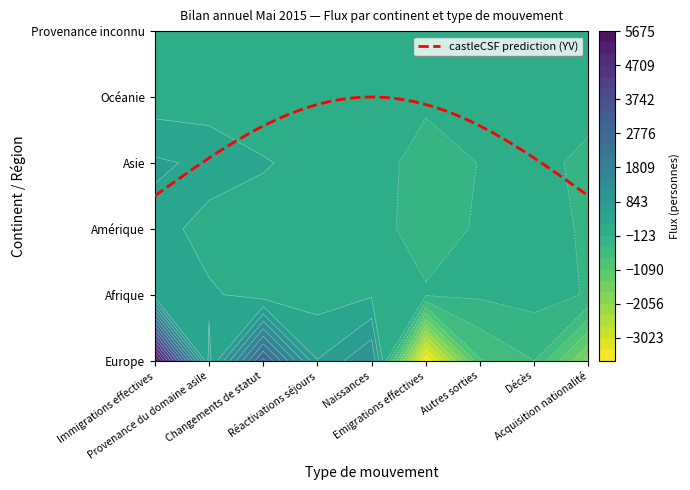

At which category is the sum across all series the highest?

Immigrations effectives